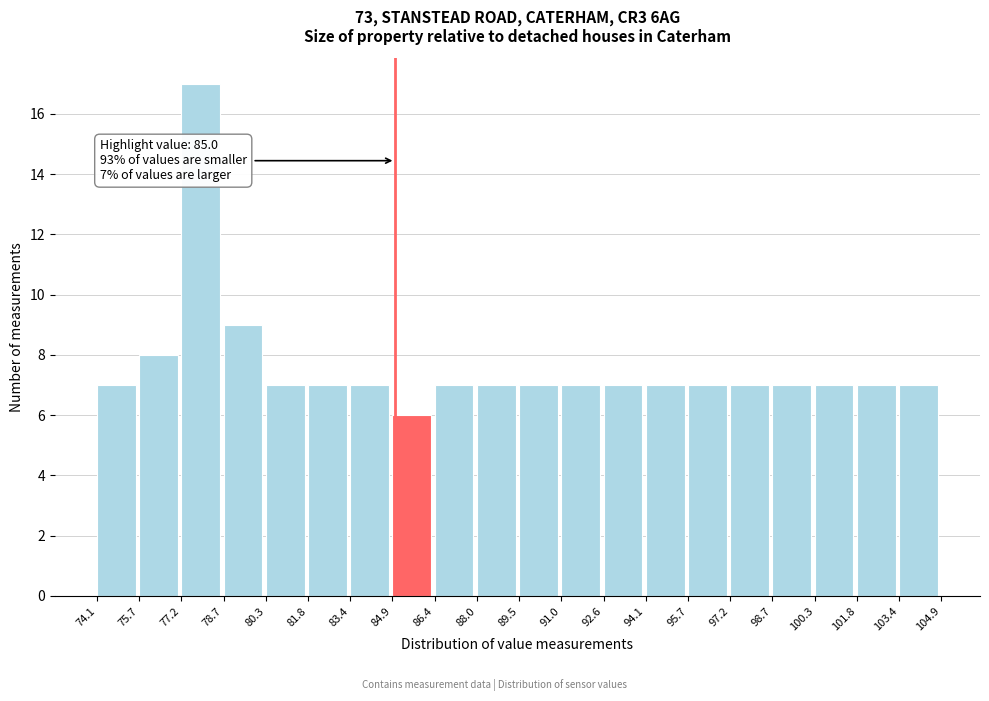

Which range on the x-axis has the tallest bar?

77.2 to 78.7